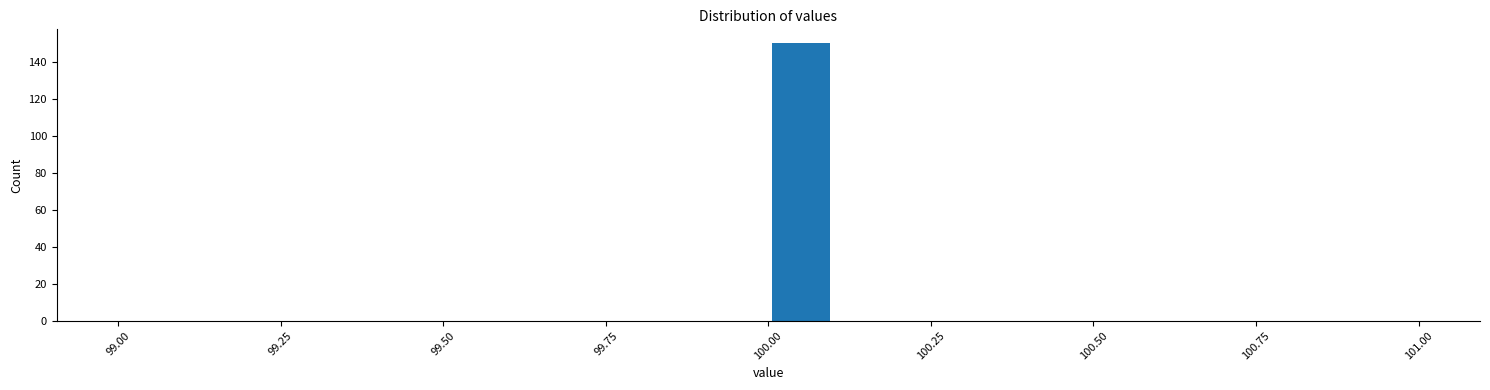

Read against the x-axis, roughly where is the centre of the tallest bar?

100.05